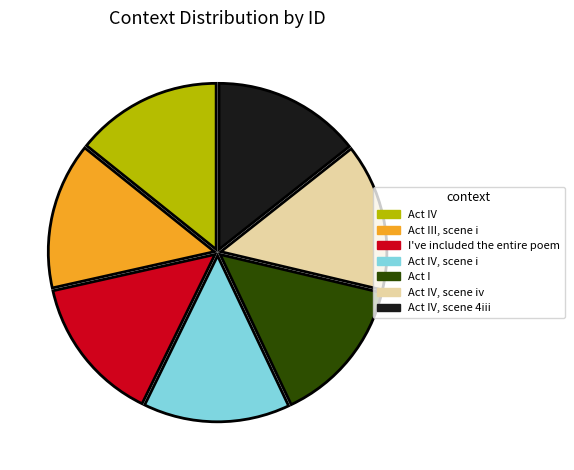

Is there any slice that represents more than half of the pie?

No